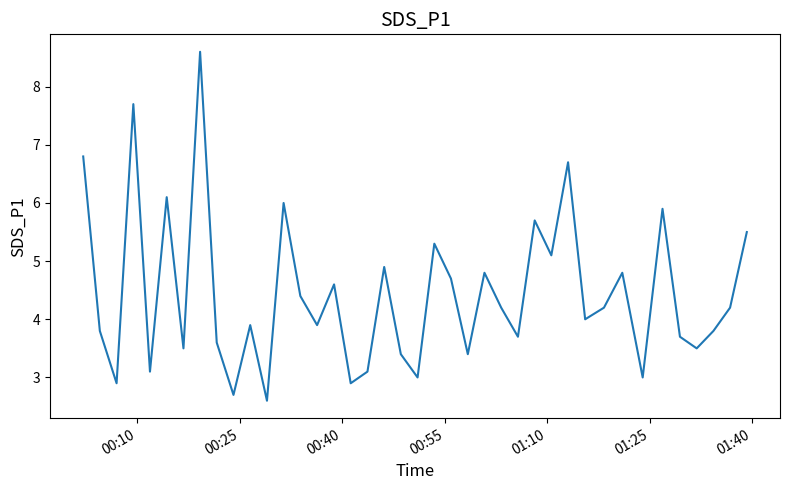

What is the difference between the maximum and minimum values?

6.0